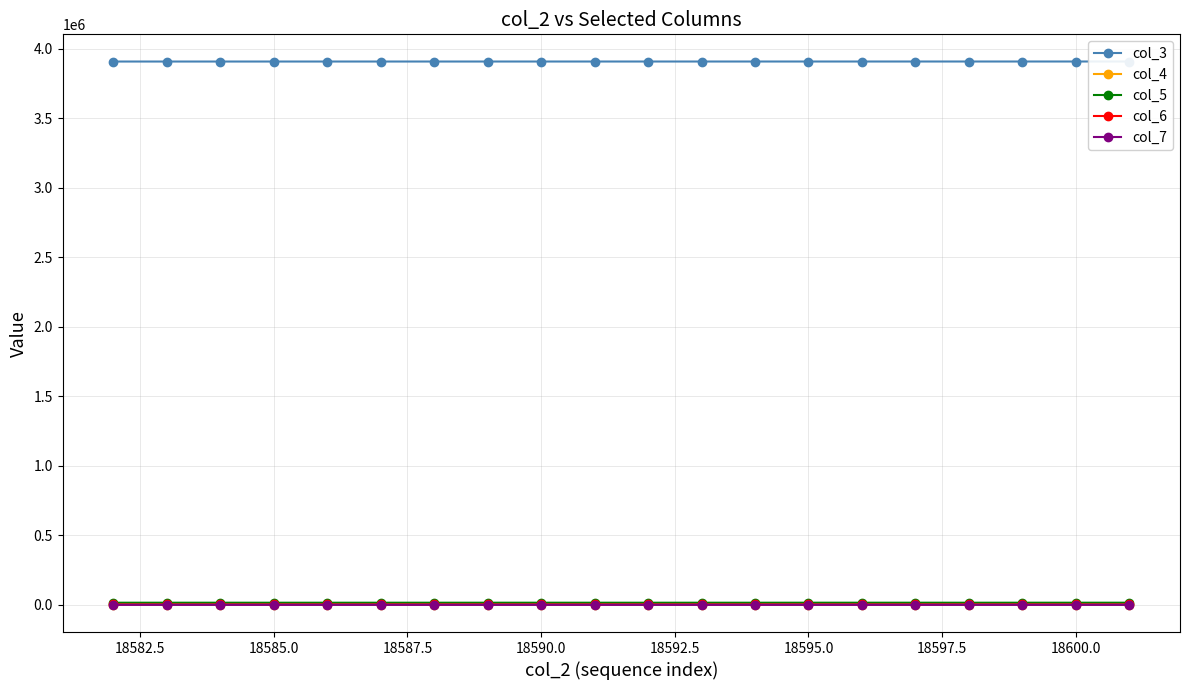

Where is col_7 nearest to the value 56?

18585.0